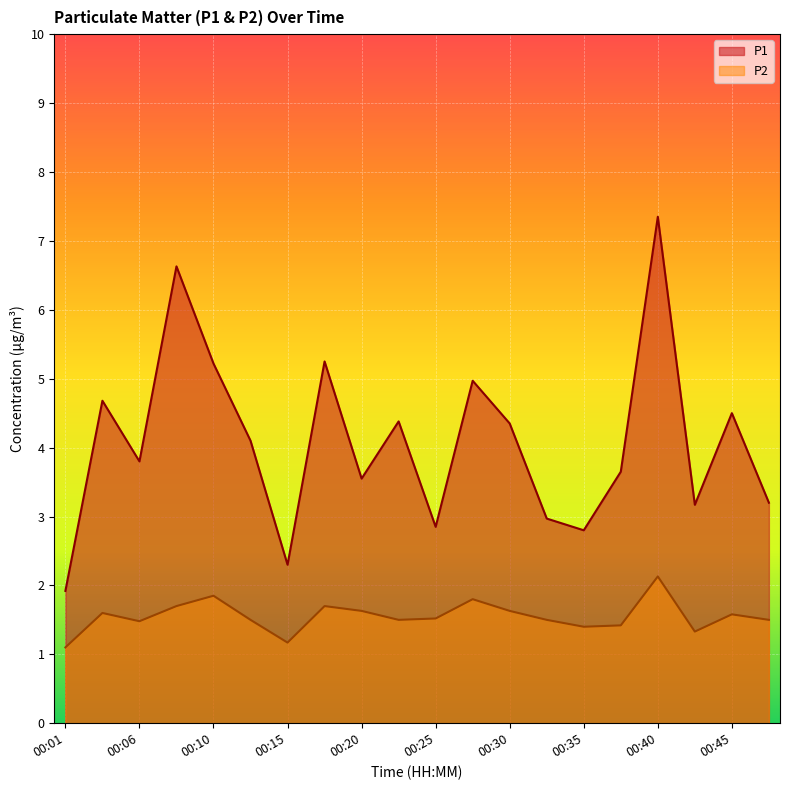

What is the value of the P1 point at the 3rd from the left?

3.8